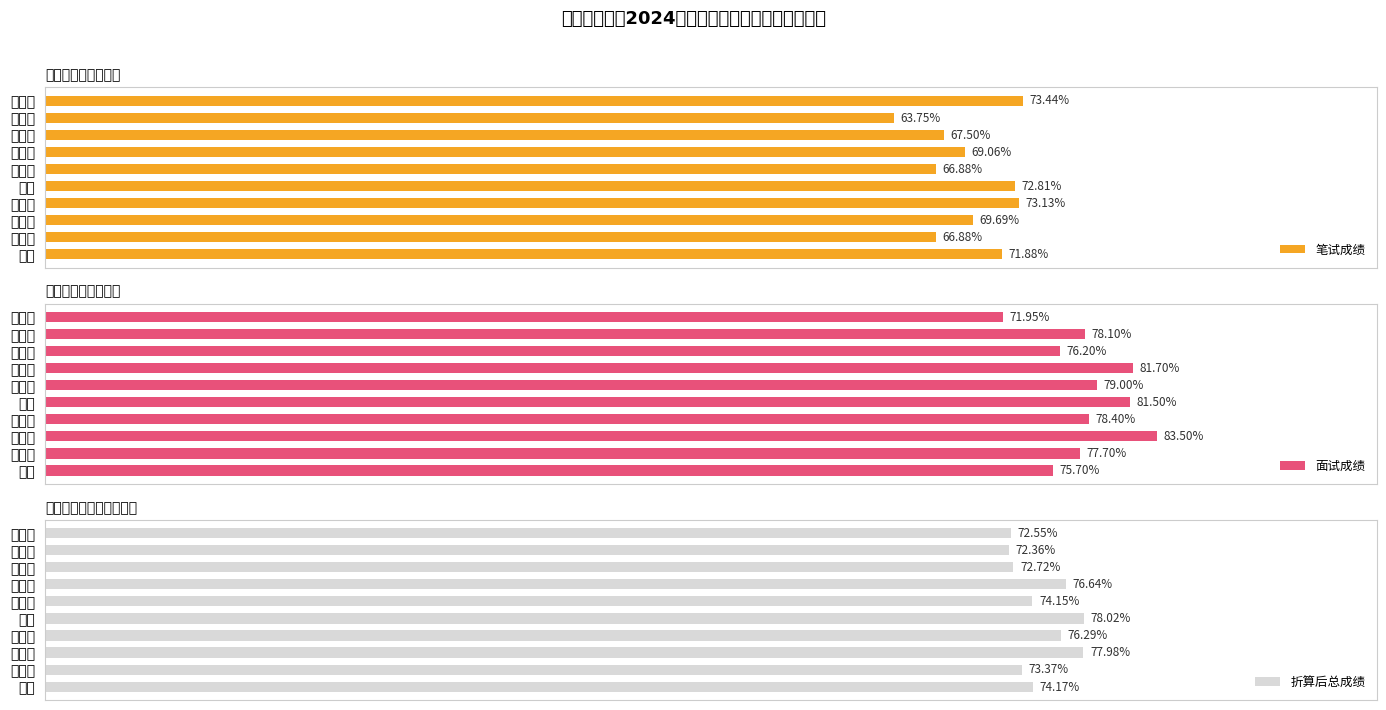

At which label is 笔试成绩 closest to 68?

魏倩茹